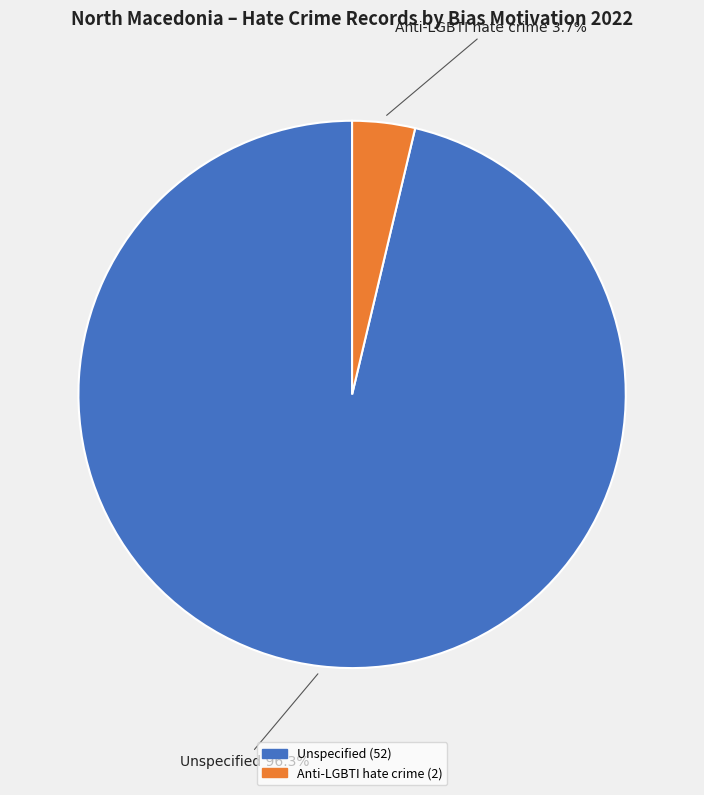

Rank the categories by value from highest to lowest.

Unspecified, Anti-LGBTI hate crime